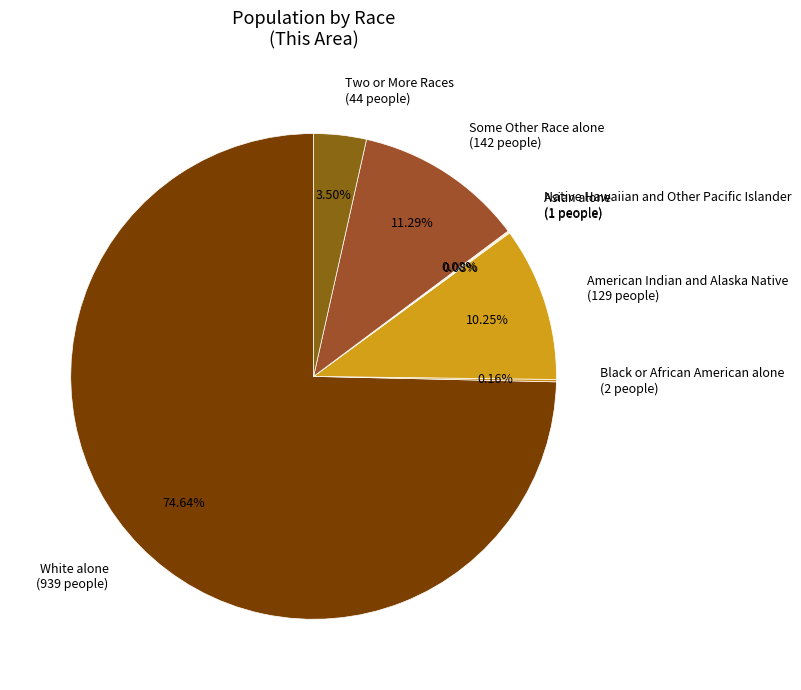

What is the ratio of the value at American Indian and Alaska Native (129 people) to the value at Two or More Races (44 people)?

2.9